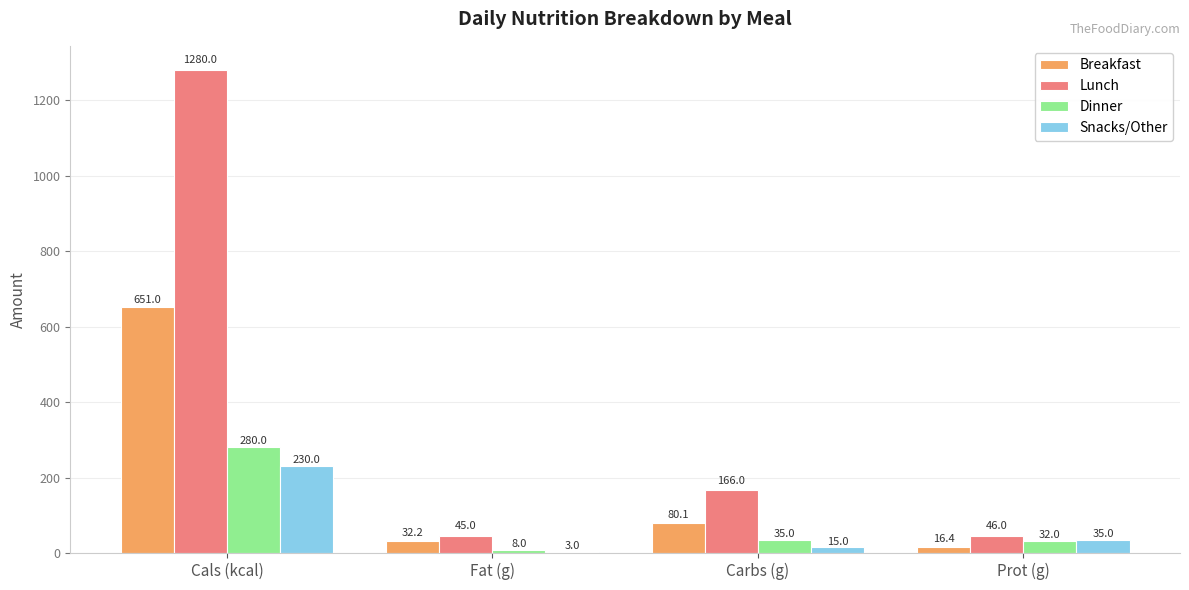

True or false: Breakfast has a value of 1090.9 at Cals (kcal).

False